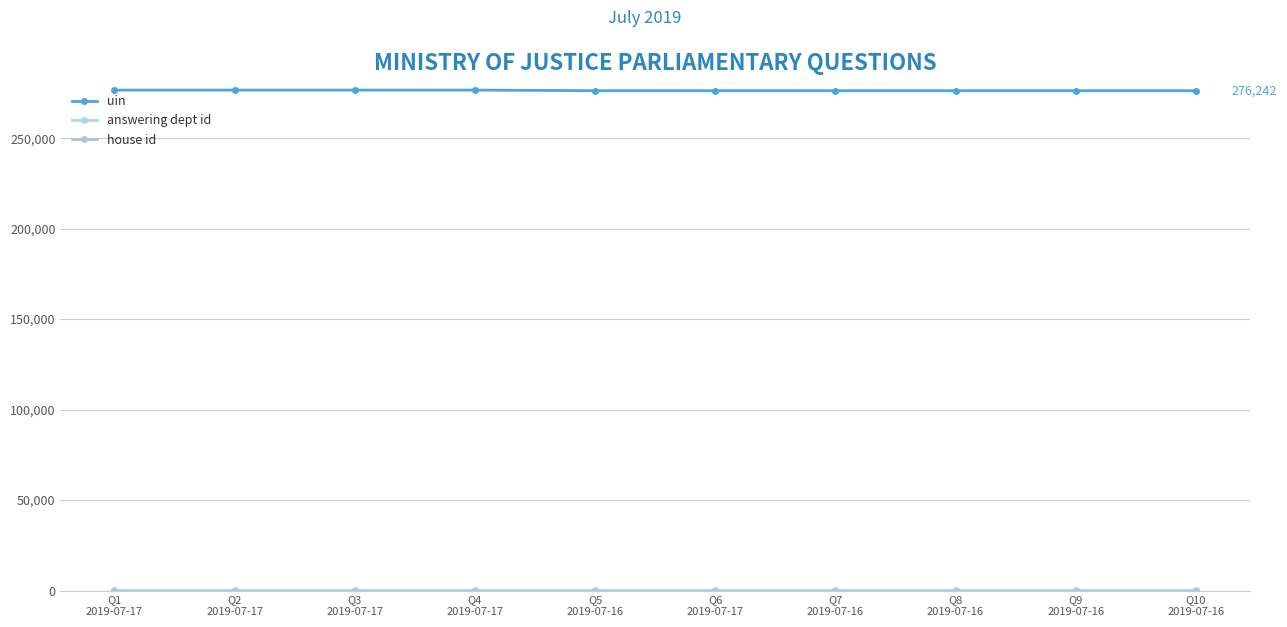

Is it true that house id equals 1 at Q5
2019-07-16?

True